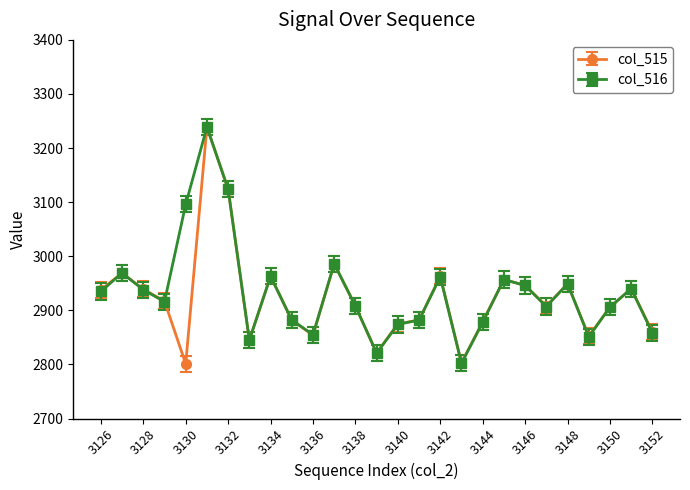

What is the value of the col_515 point at the 22nd from the left?

2908